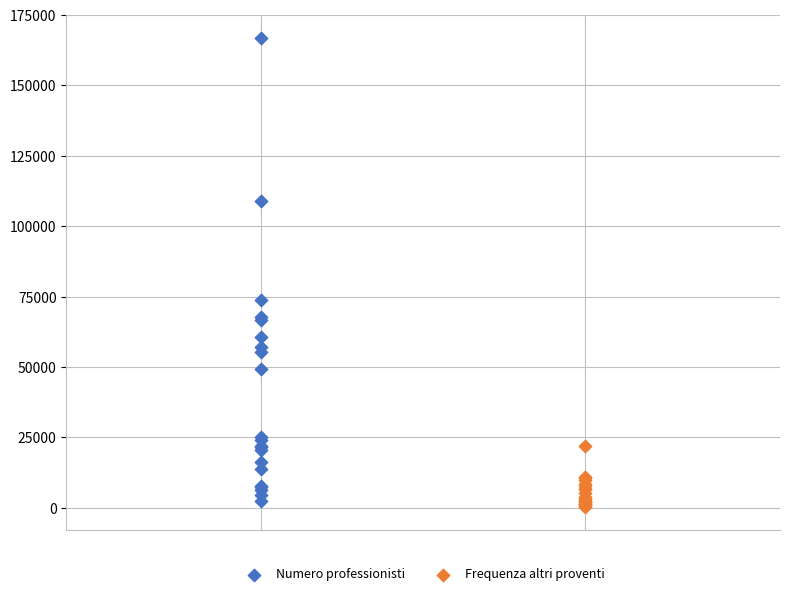

Which series contains the highest Y value?

Numero professionisti